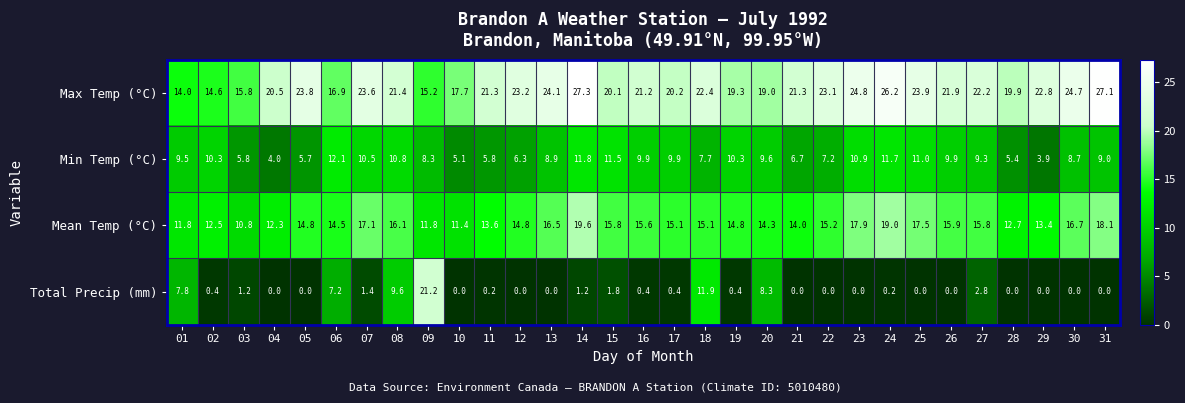

What is the approximate value of Mean Temp (°C) at 07?

17.1